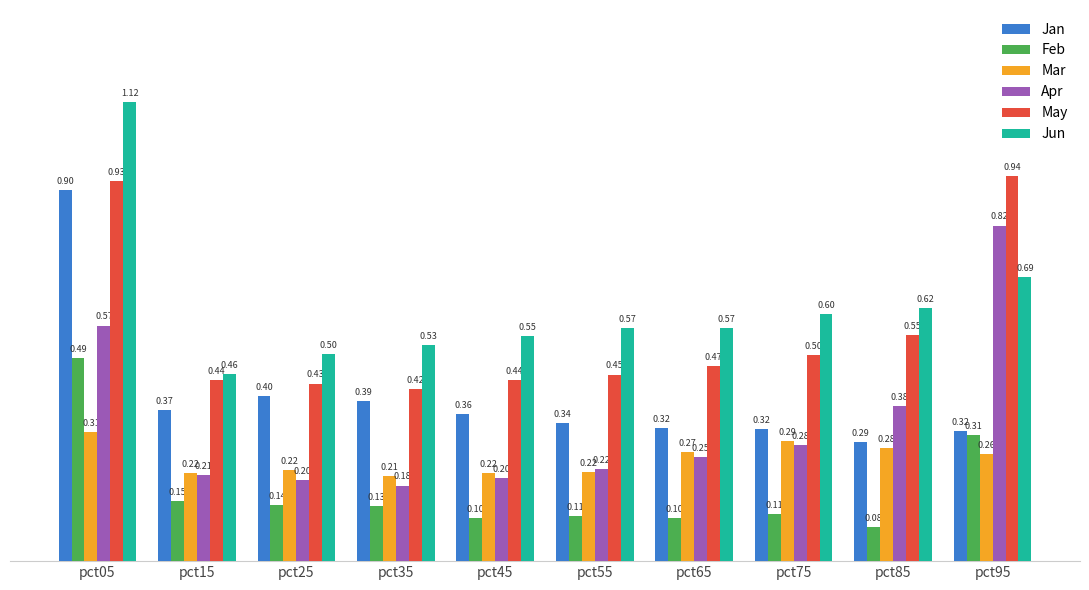

Between pct05 and pct15, which series saw the biggest shift?

Jun